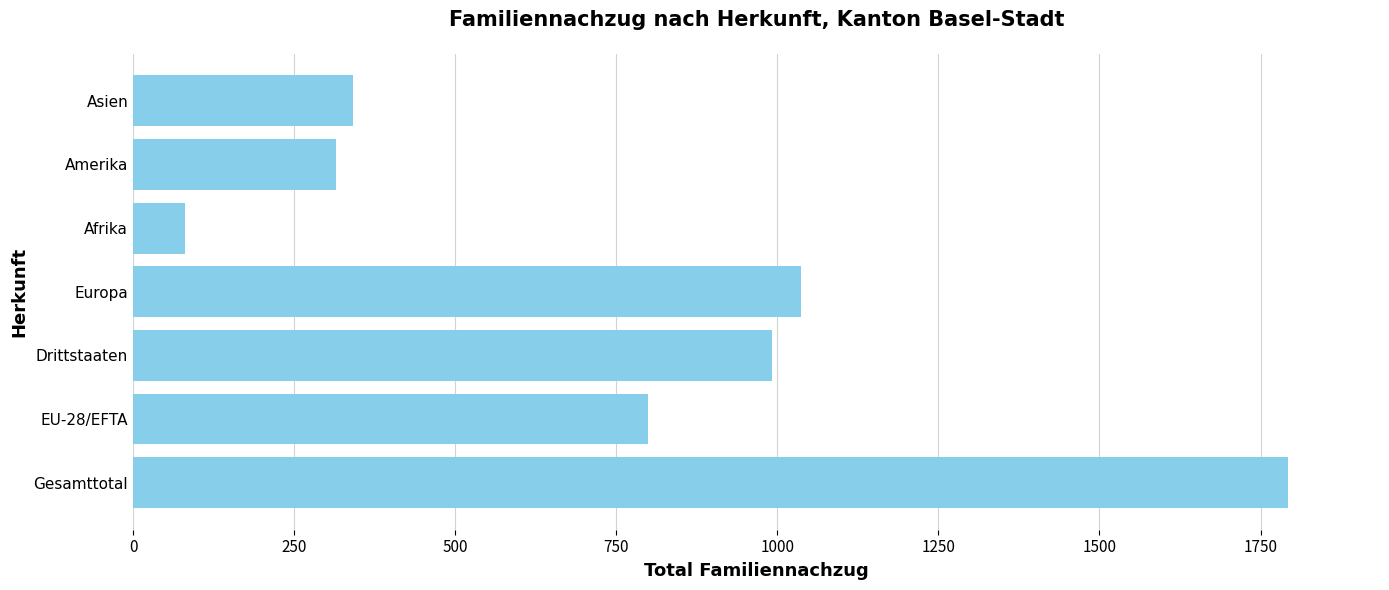

What is the change in value from Afrika to Asien?

+262